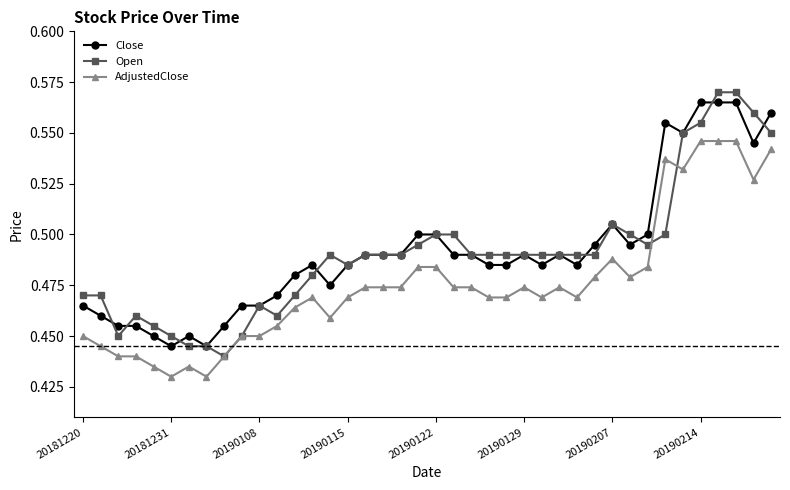

Count the Open values in the range 0 to 1.

40